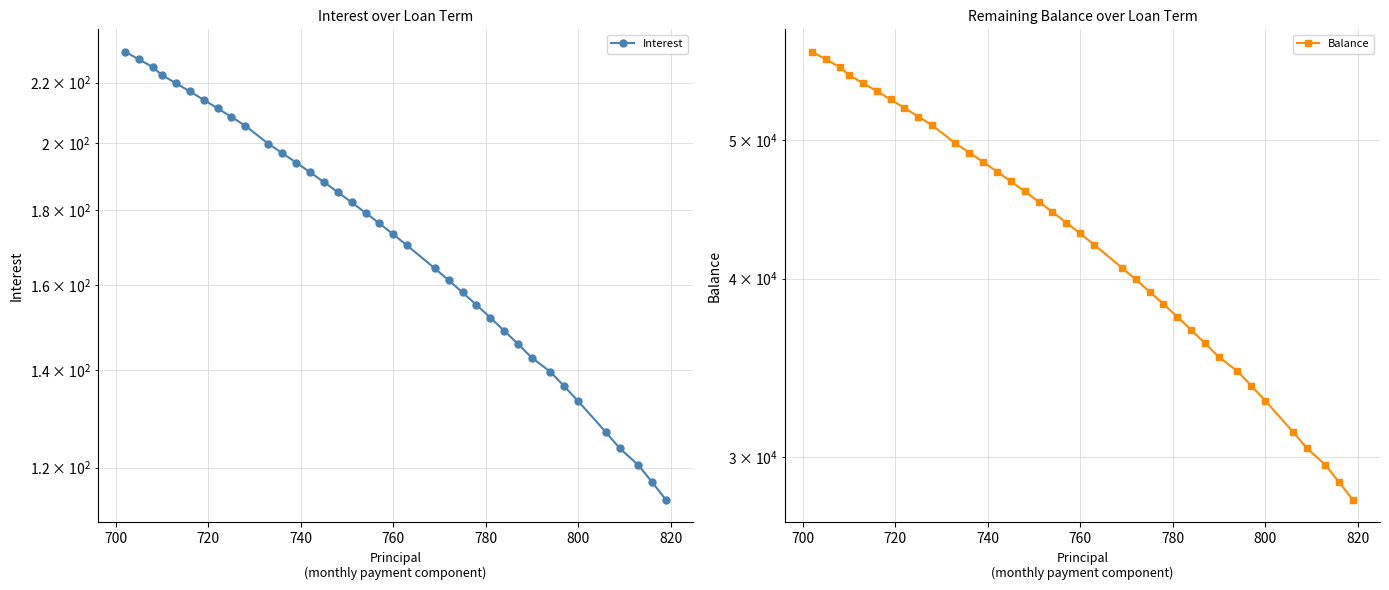

List the series in order of their peak value, highest first.

Balance, Interest